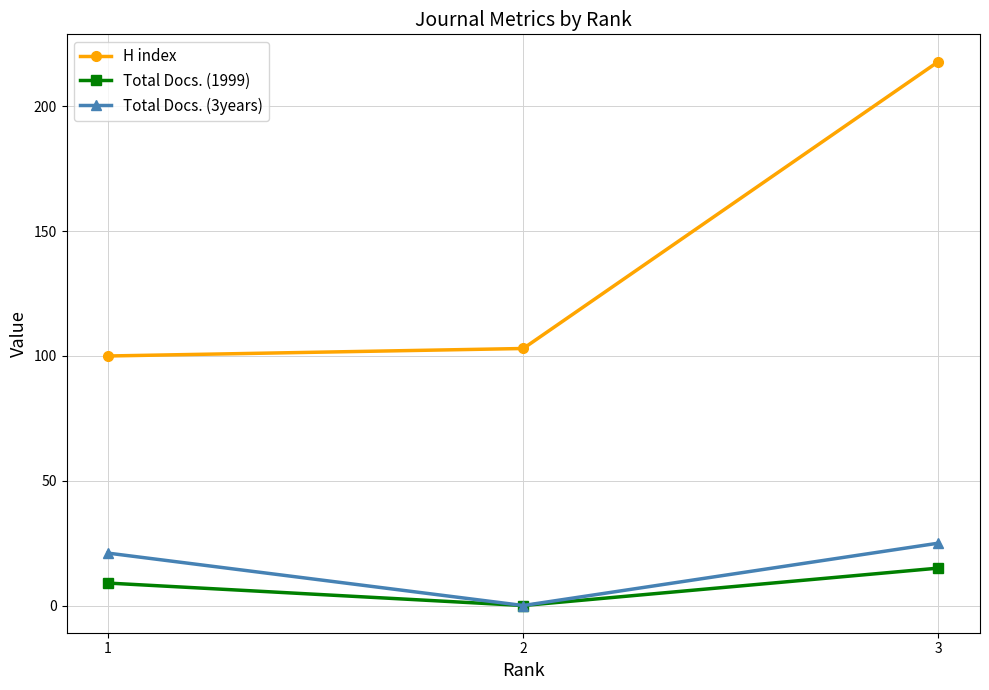

What is the approximate value of H index at 3?

218